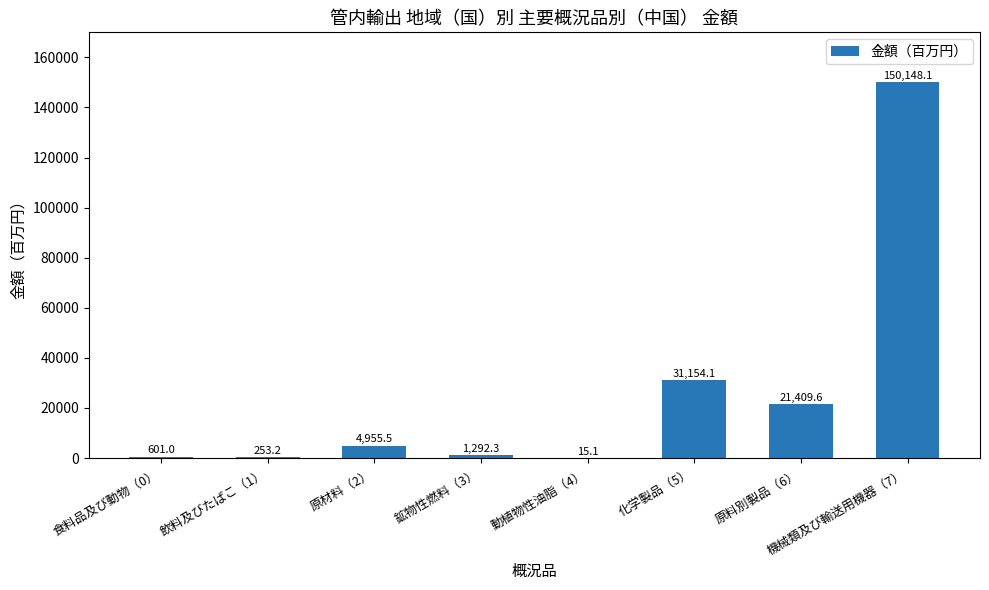

What is the change in value from 鉱物性燃料（3） to 化学製品（5）?

+29861.8